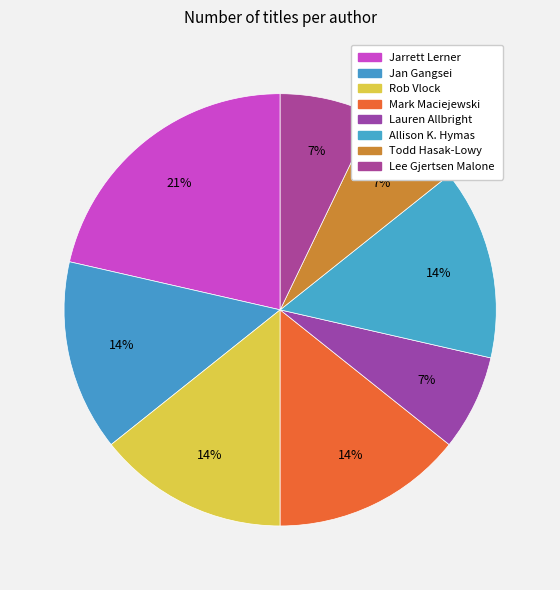

How many slices are in this pie chart?

8